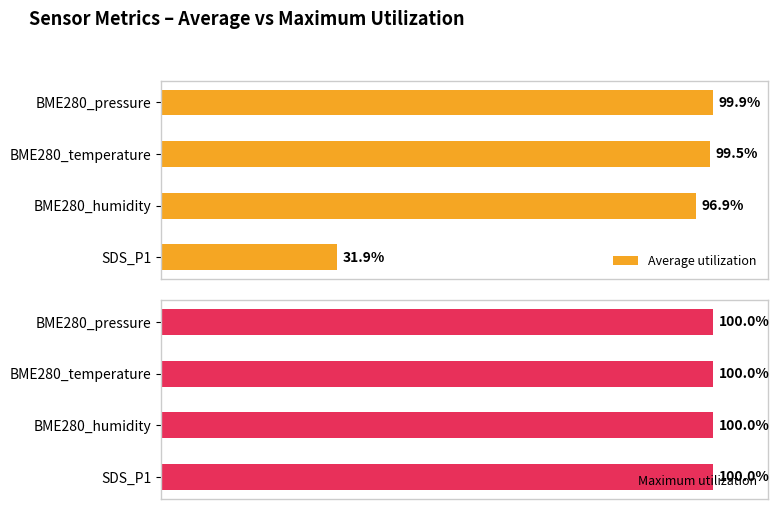

At which label does Average utilization reach its minimum?

SDS_P1